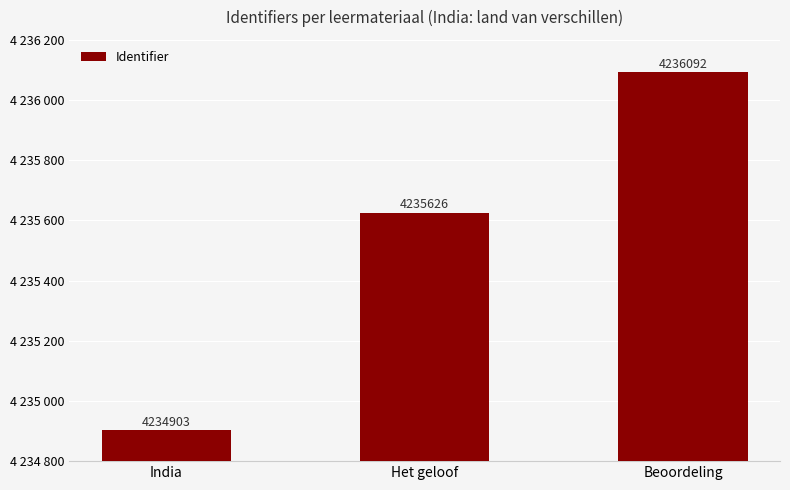

What is the sum of the values at India and Beoordeling?

8470995